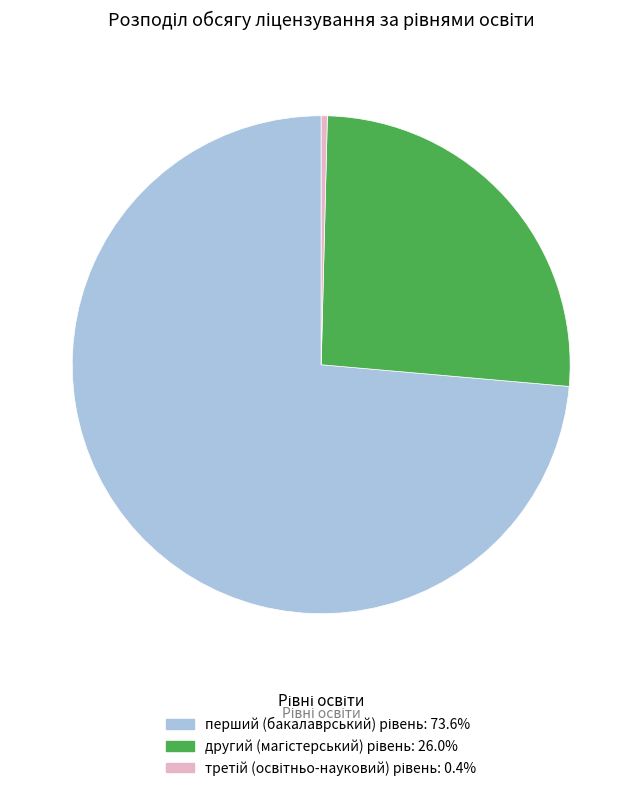

Does any single category account for the majority?

Yes